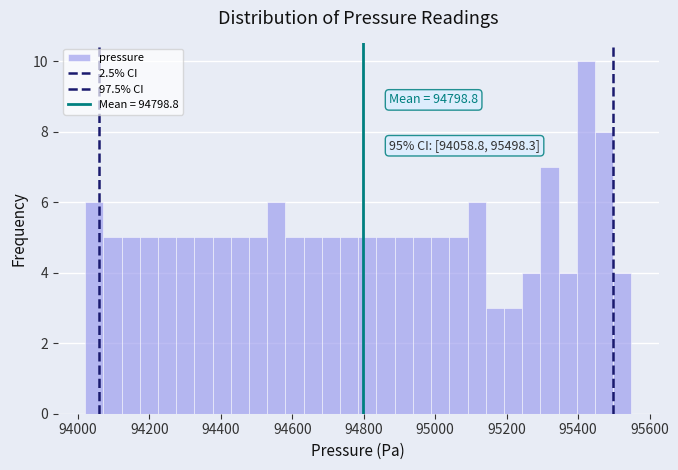

Read against the x-axis, roughly where is the centre of the tallest bar?

95420